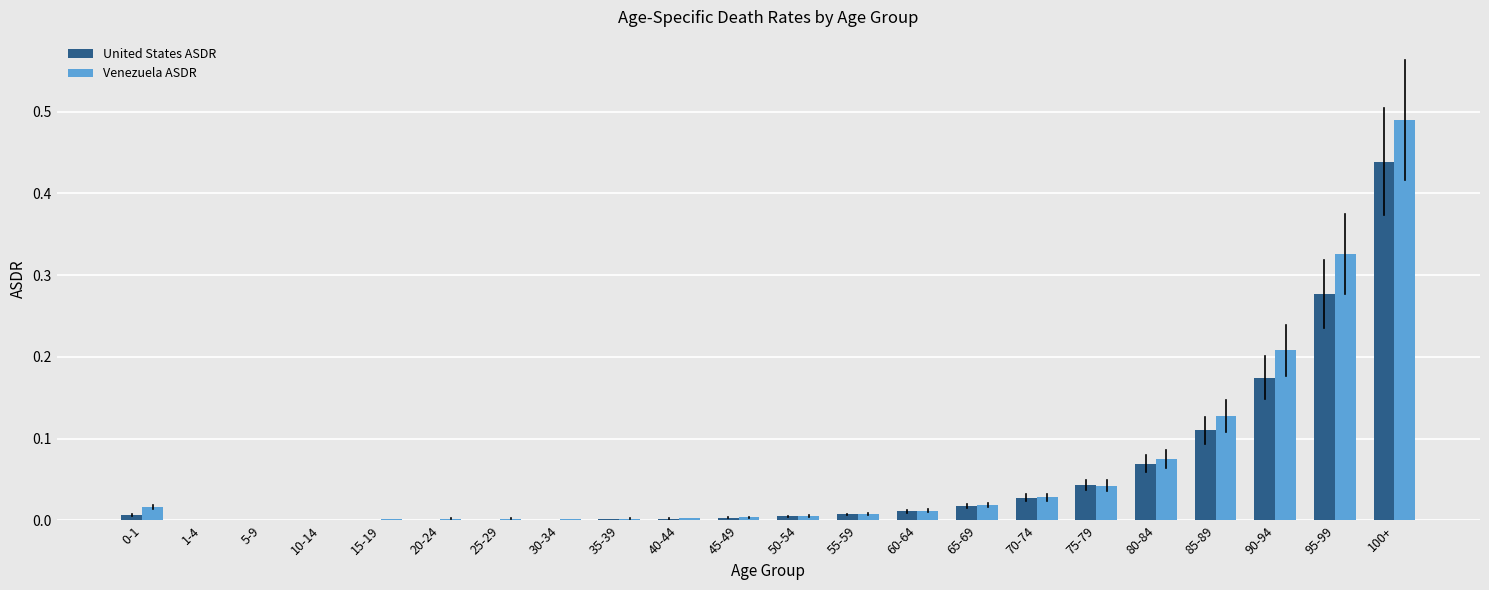

Is it true that Venezuela ASDR equals 0.0 at 50-54?

True